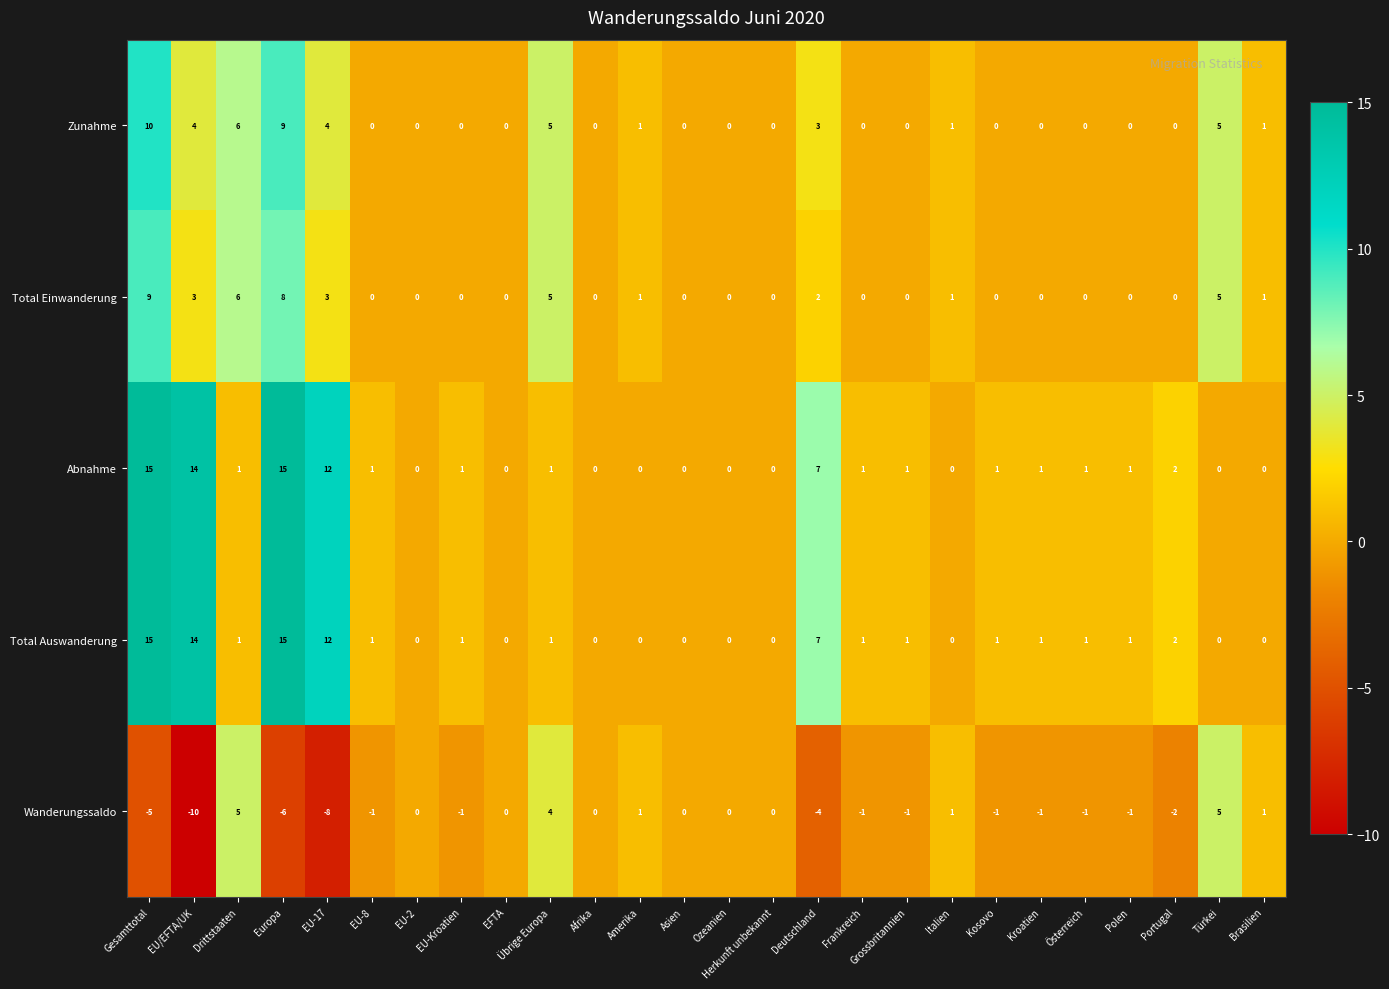

What is the total value across all series at Polen?

1